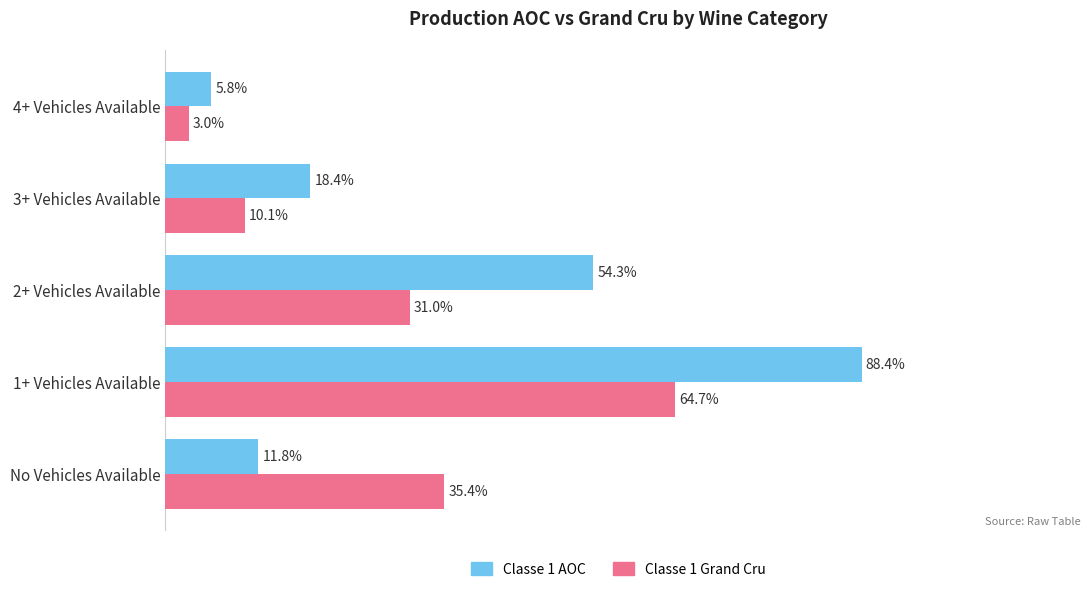

Which series has the widest spread of values?

Classe 1 AOC